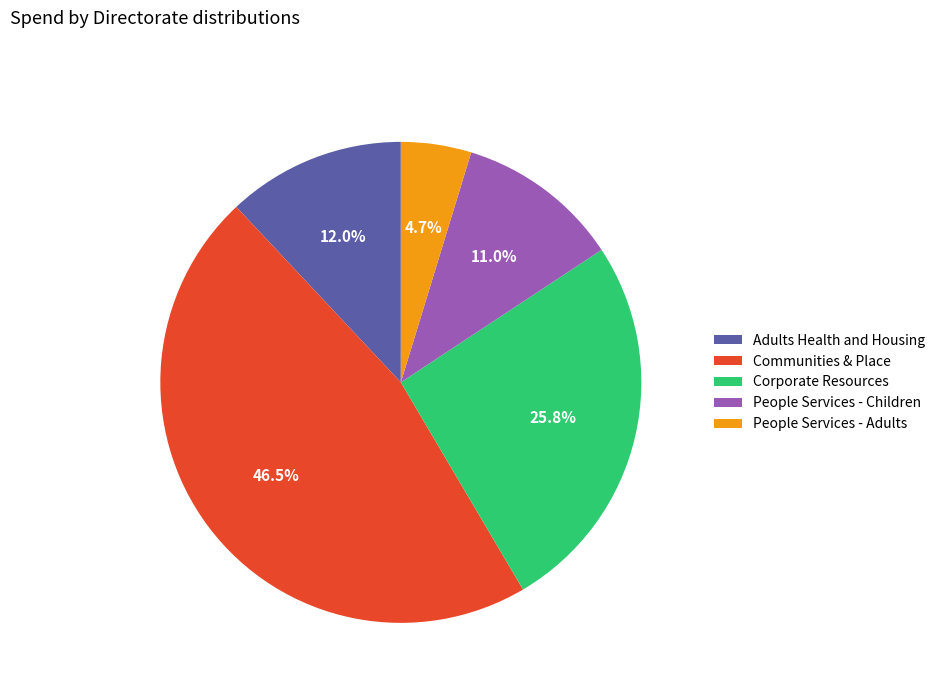

Is there any slice that represents more than half of the pie?

No